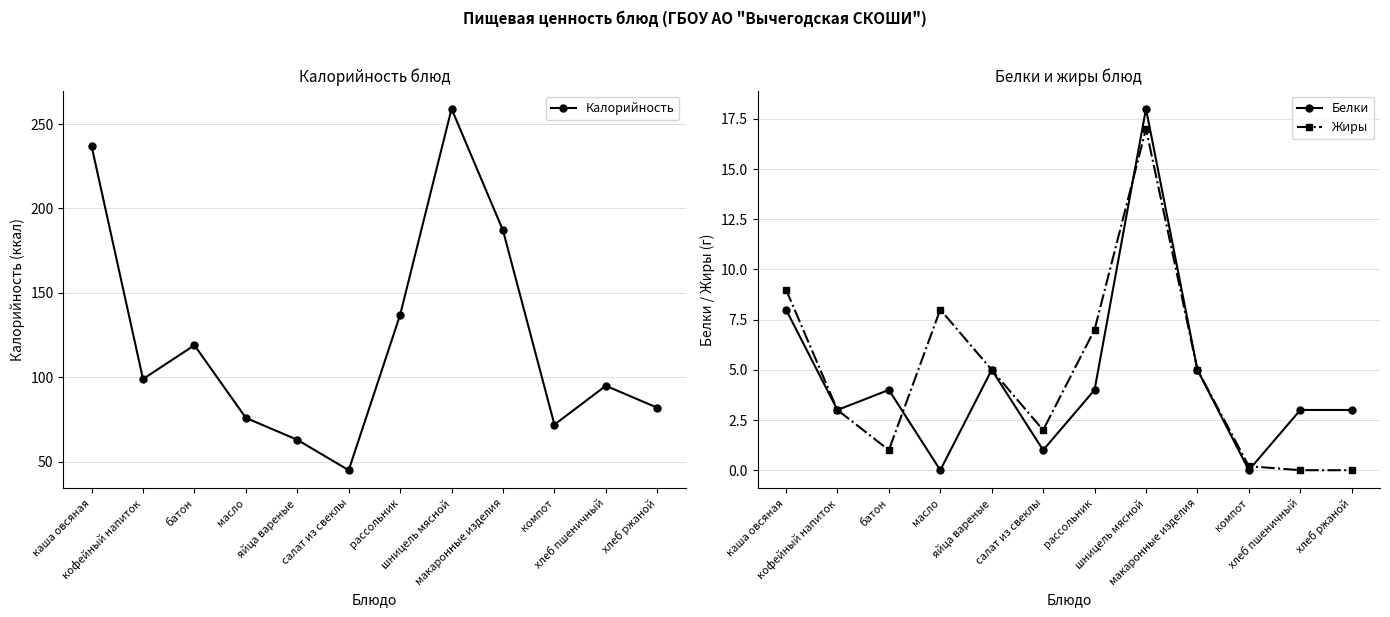

Where does the Калорийность series first go above 99?

каша овсяная